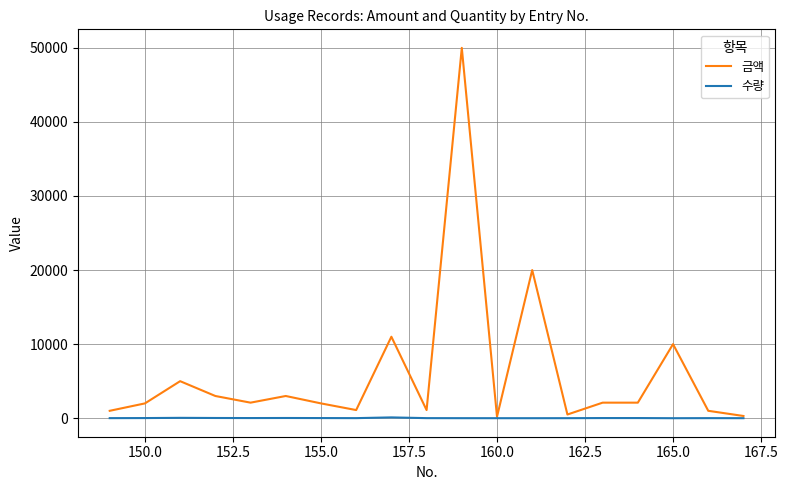

What is the maximum value shown in the chart?

50000